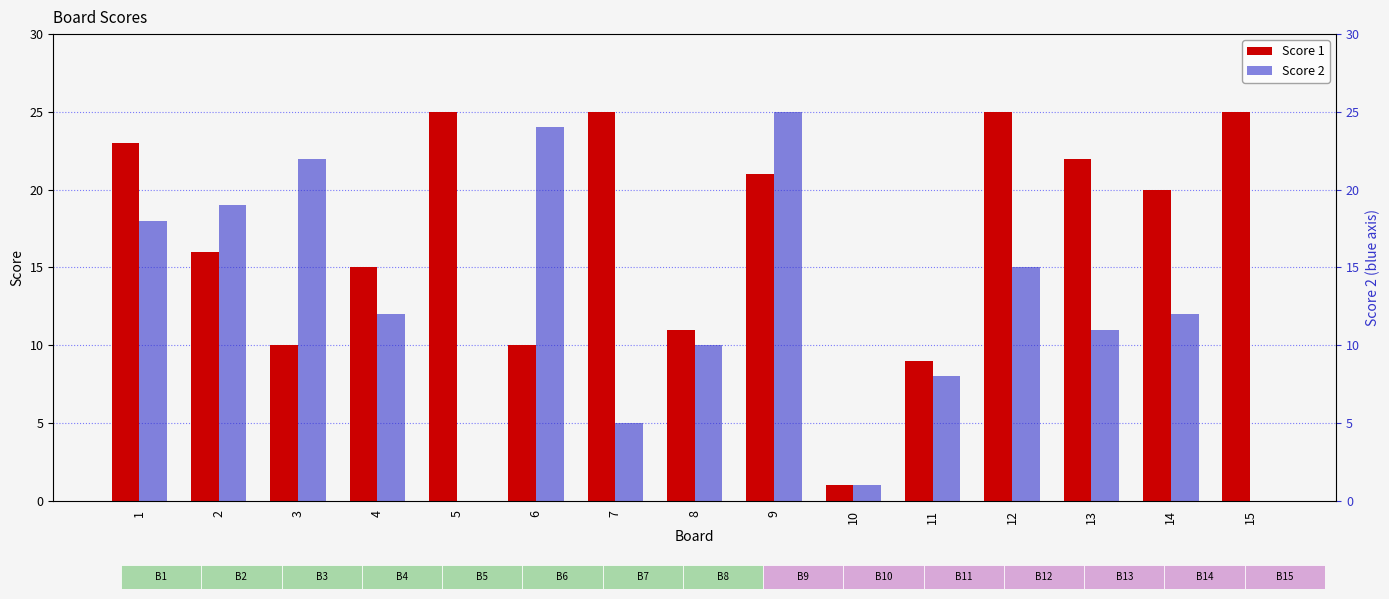

What is the average value of the Score 2 series?

12